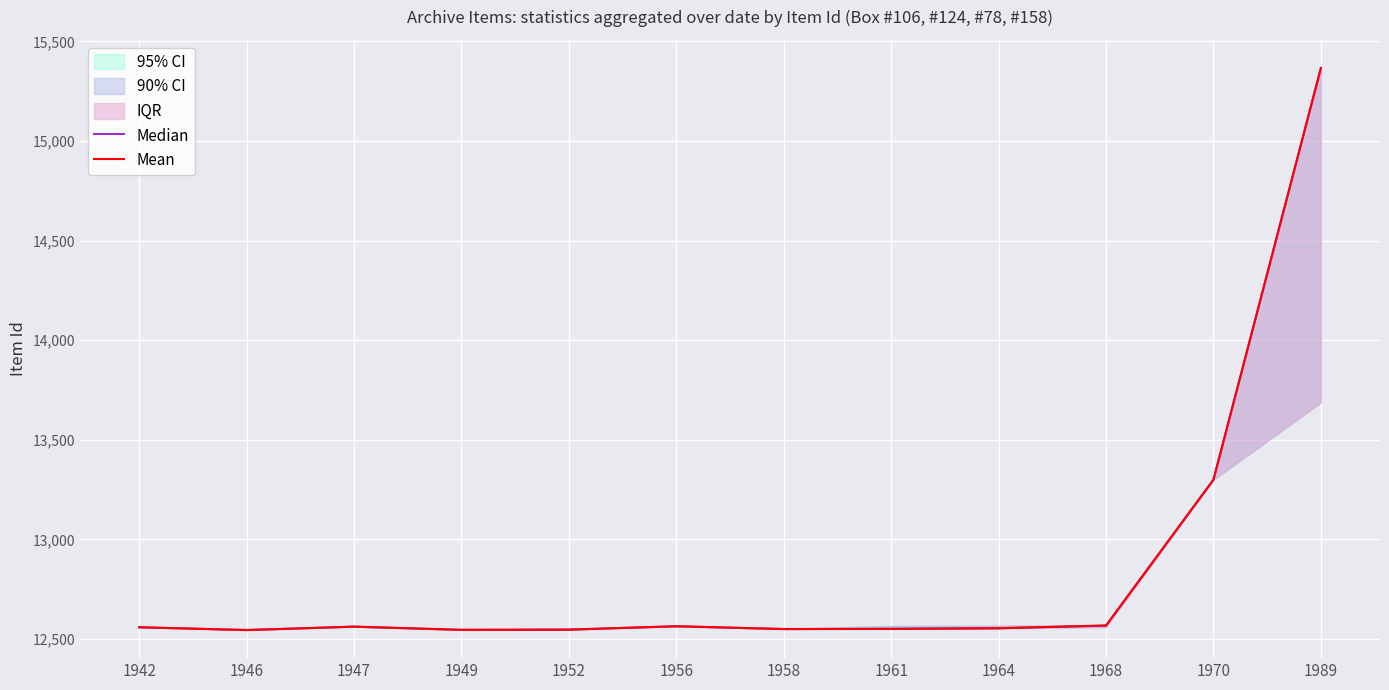

The Mean series shows 12568 at 1968. True or false?

True